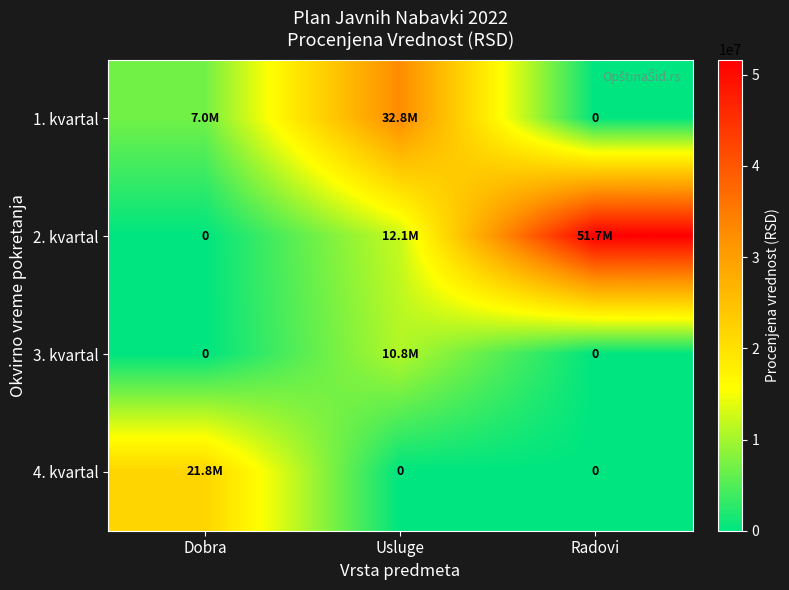

What is the difference between the maximum and second lowest values in the 3. kvartal series?

10833333.3